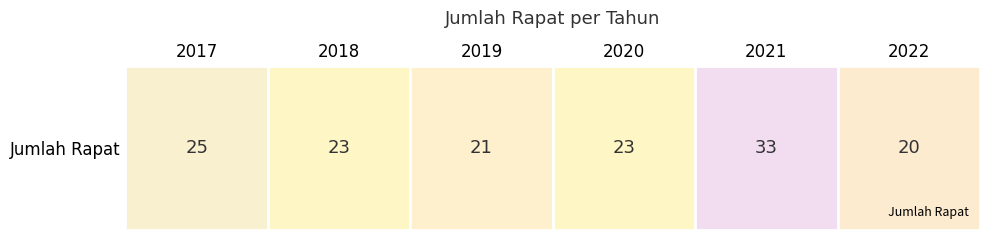

At which category does the chart reach its peak across all series?

2021